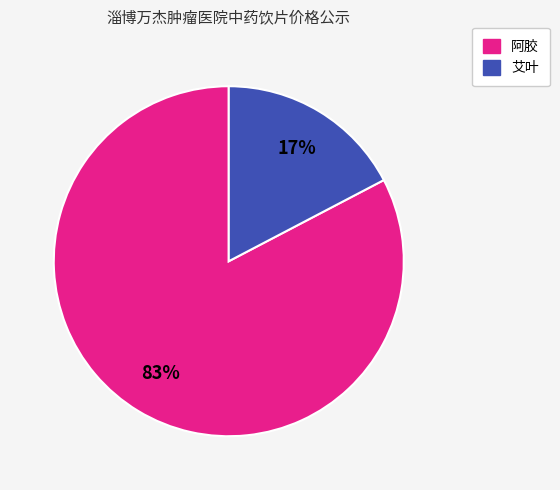

Is there any slice that represents more than half of the pie?

Yes